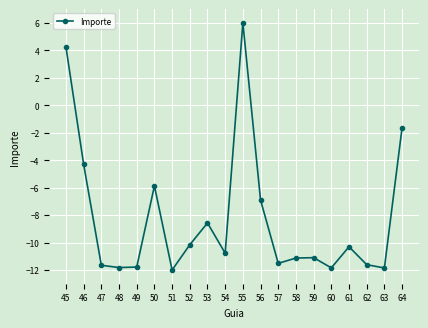

How many points are lower than both their immediate neighbors (excluding endpoints)?

6